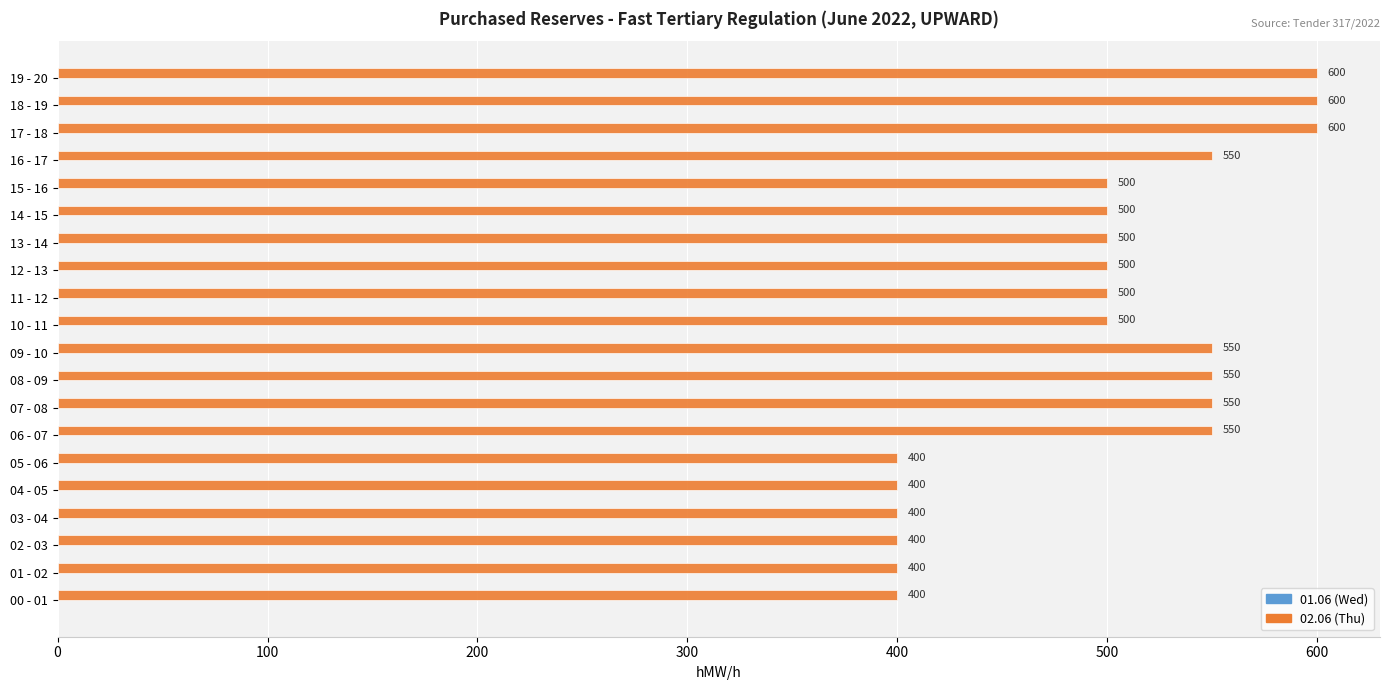

Count the values in the range 400 to 550.

17